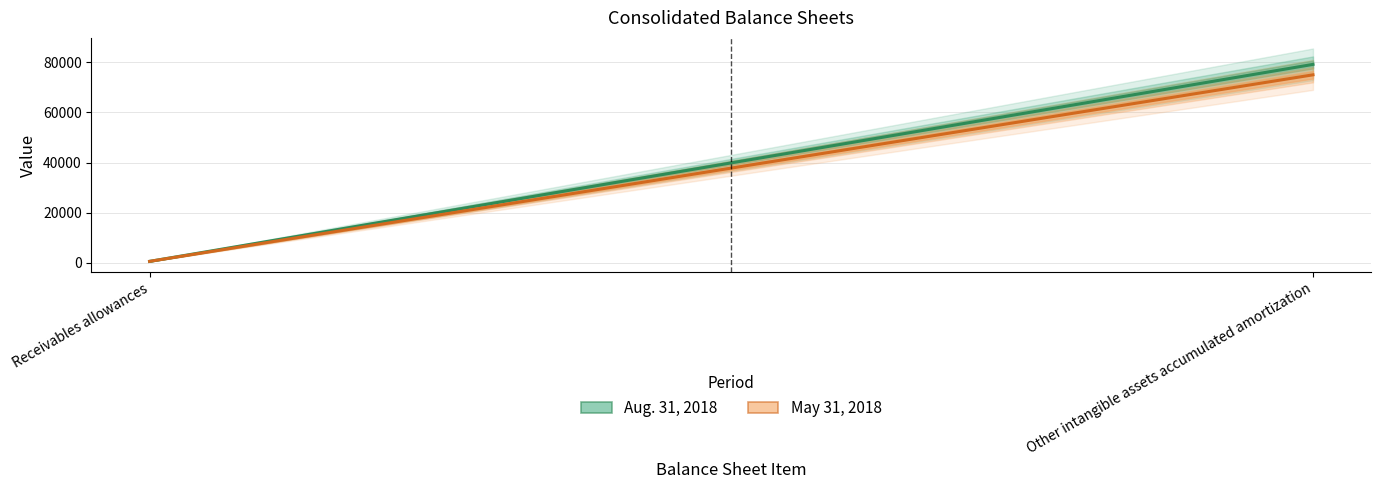

Is the value of May 31, 2018 at Receivables allowances greater than the value of Aug. 31, 2018 at Other intangible assets accumulated amortization?

No